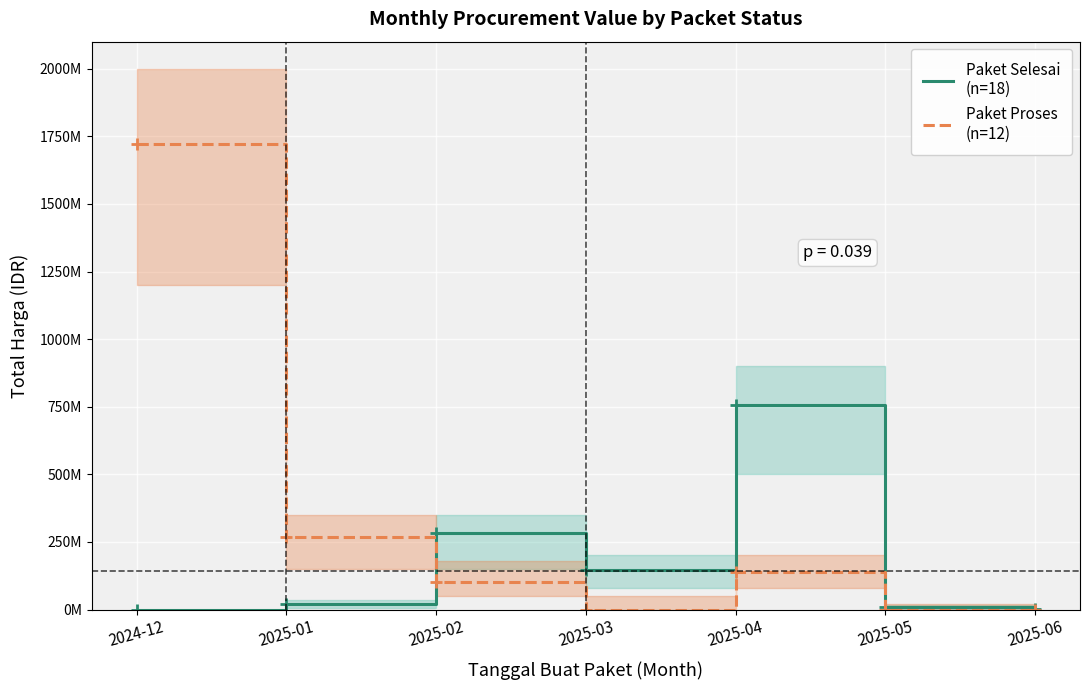

How many values in the Paket Proses
(n=12) series are below 102146150?

3